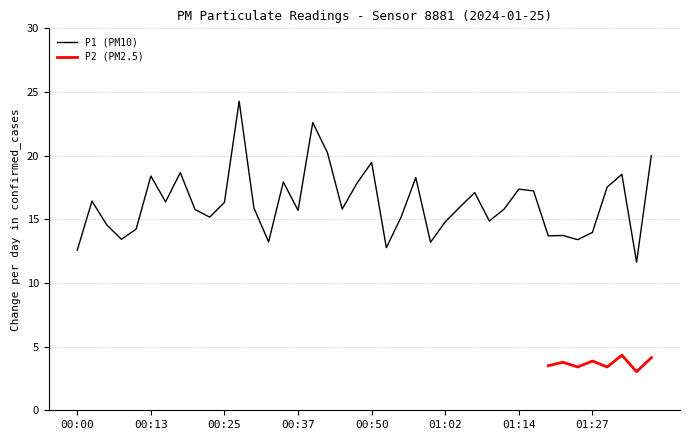

What is the greatest value displayed?

24.3